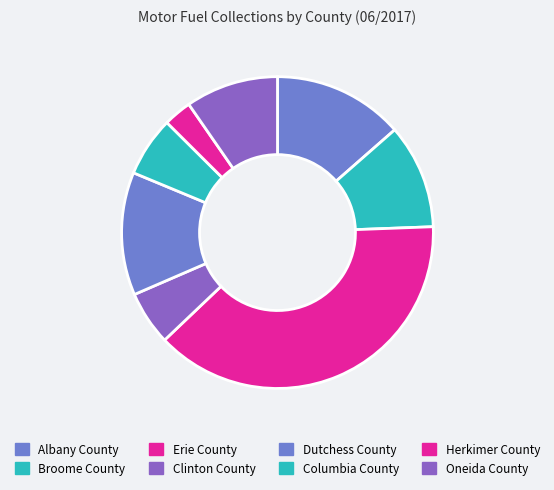

Which category has the smallest portion of the pie?

Herkimer County